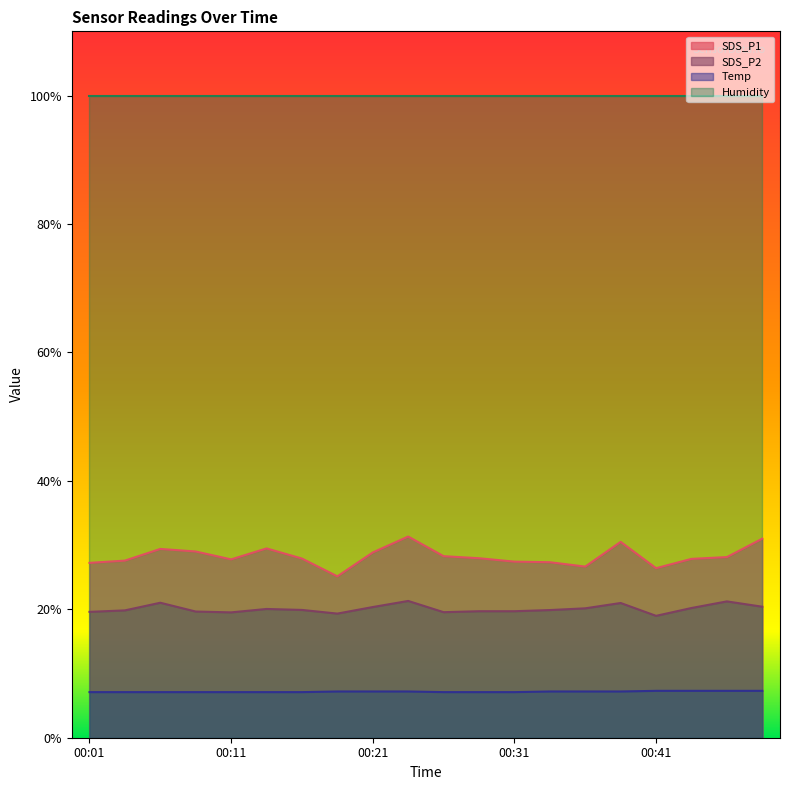

Does the chart have visible grid lines?

No